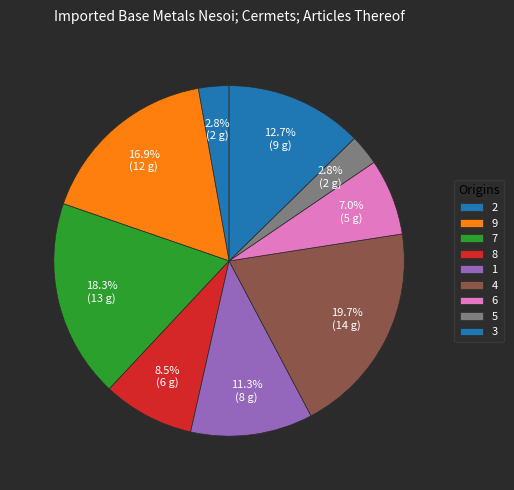

Count the number of slices in the pie.

9